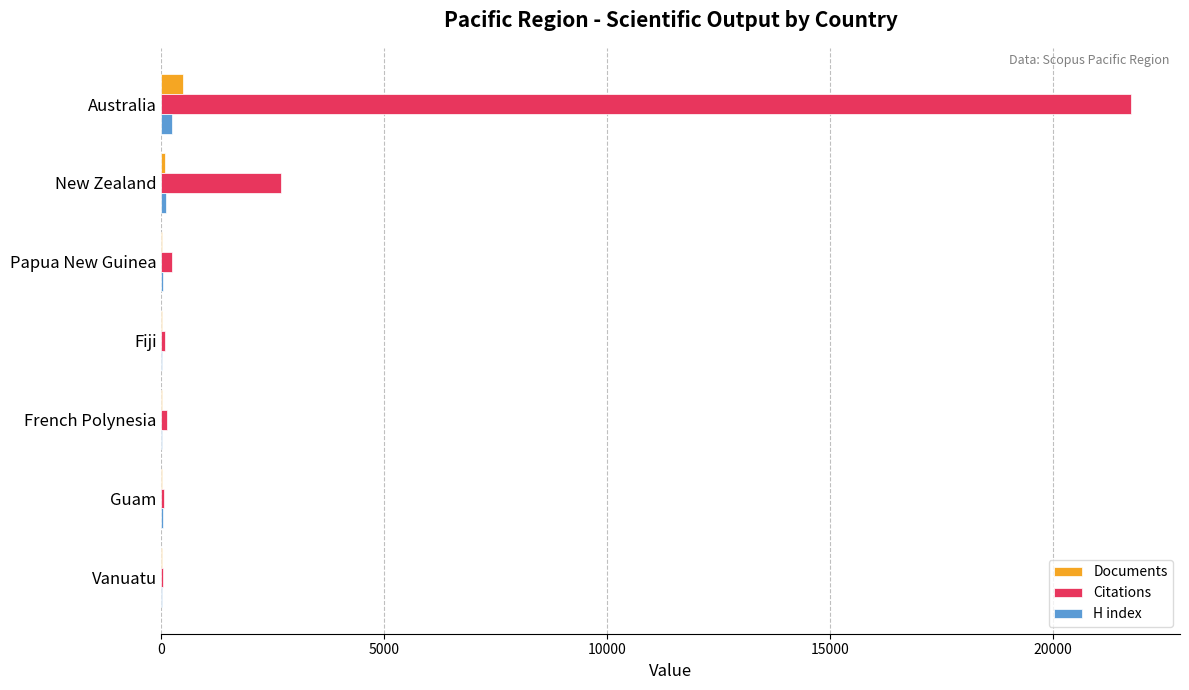

At which category is the sum across all series the highest?

Australia